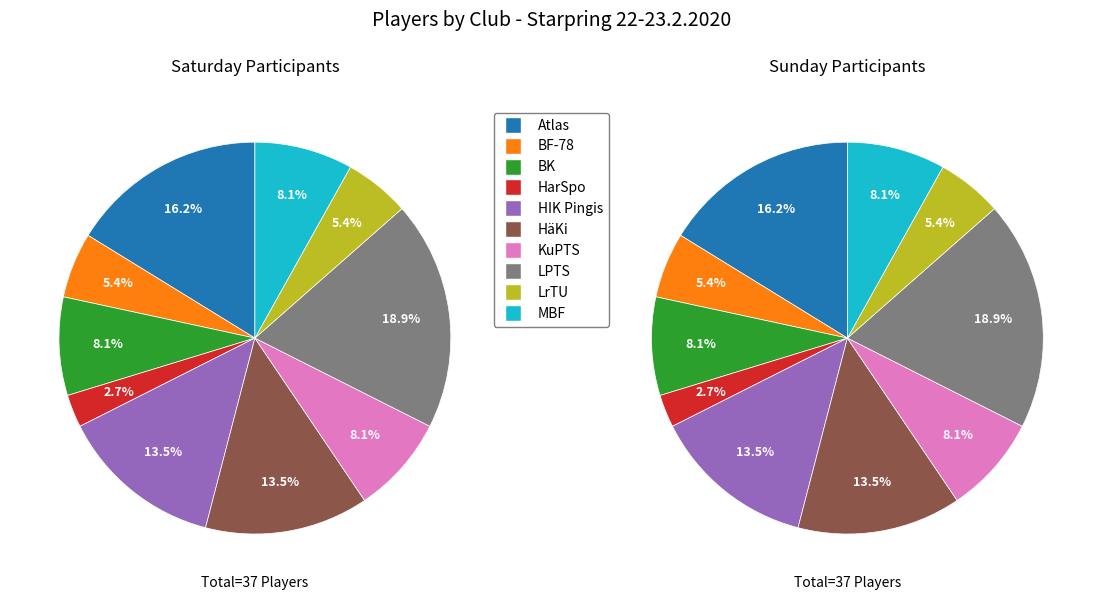

Does Atlas account for over 50% of the chart?

No